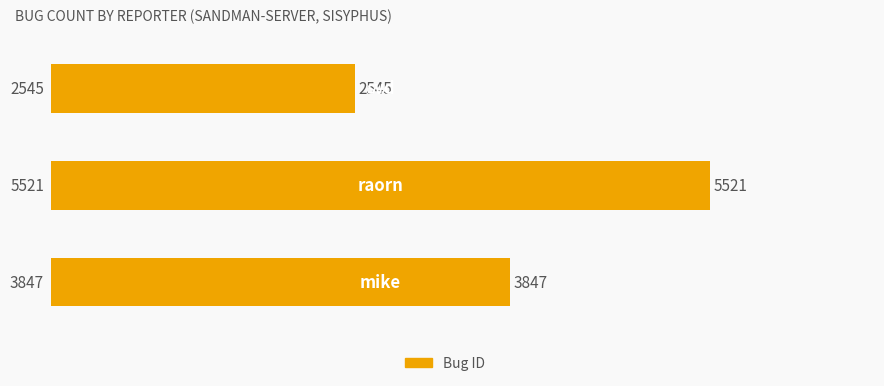

Count the values in the range 2545 to 5521.

3